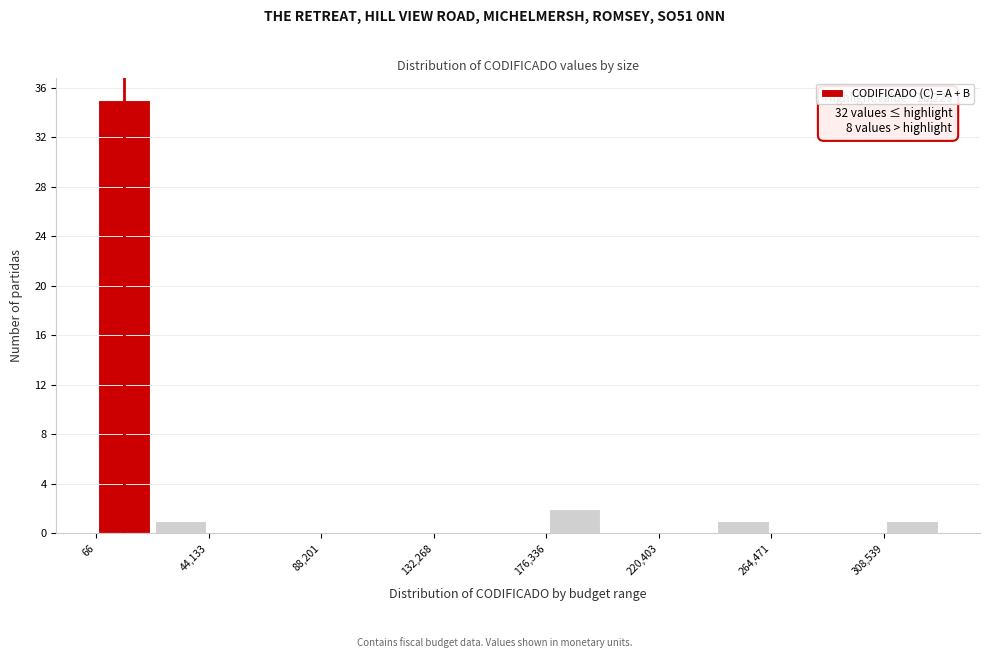

Which range on the x-axis has the tallest bar?

0 to 20000